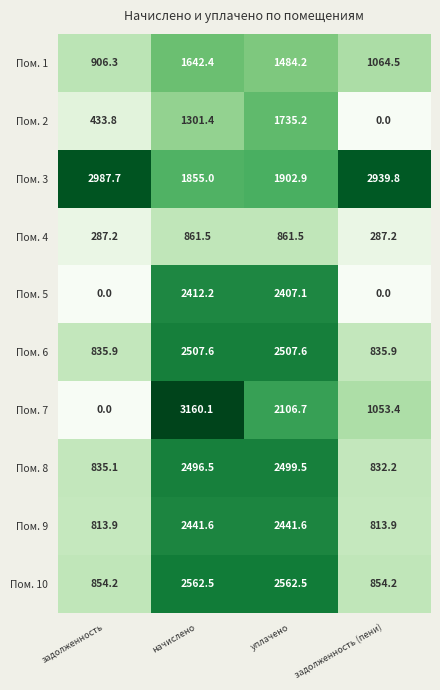

The value of Пом. 9 at начислено is 4187.2. True or false?

False